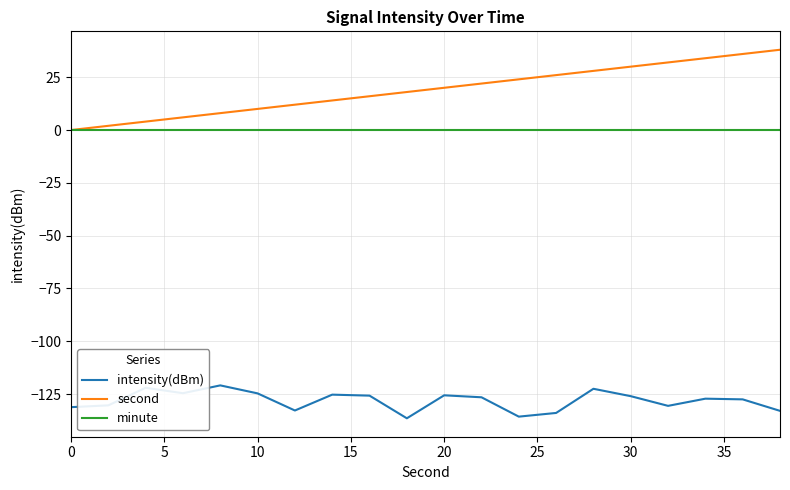

What is the minimum value shown in the chart?

-136.4